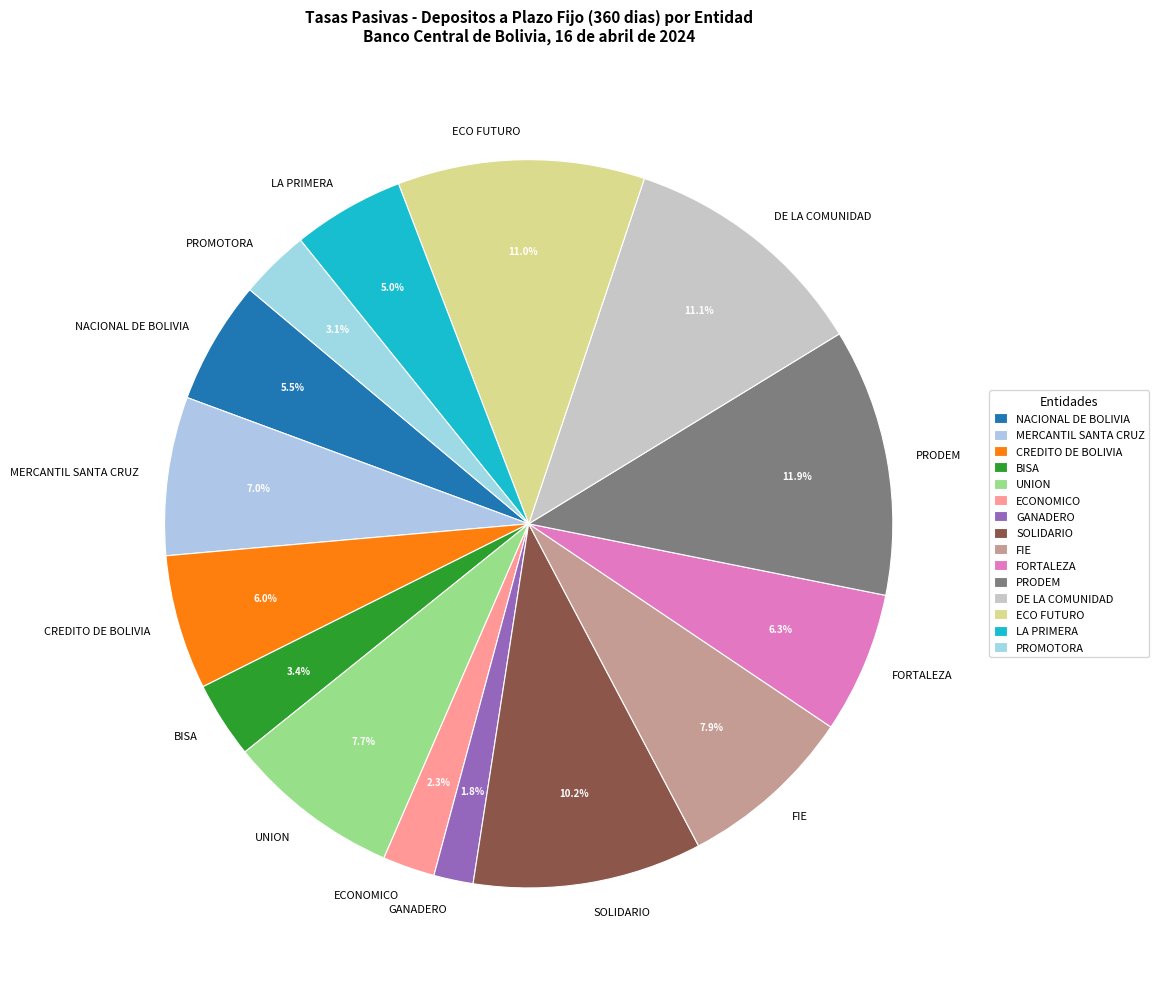

What percentage is the FIE slice, to the nearest percent?

8%